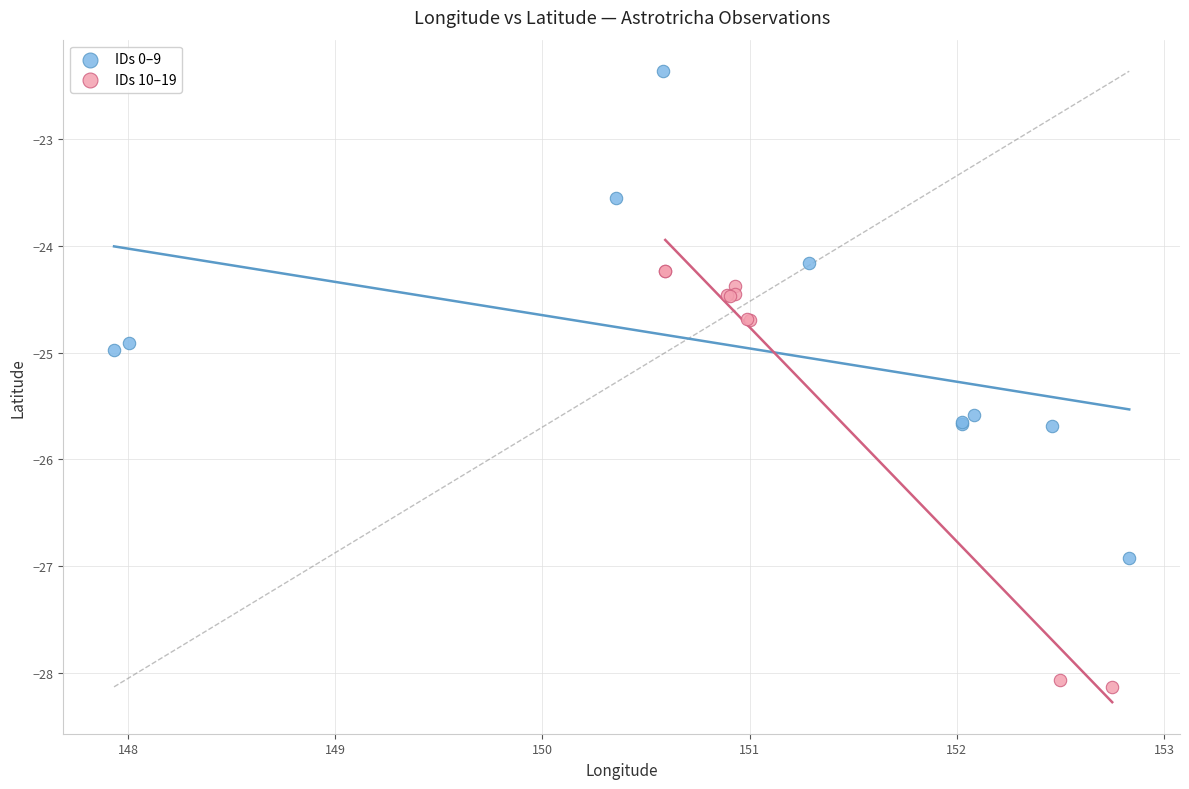

What are all the series names shown in the legend?

IDs 0–9, IDs 10–19